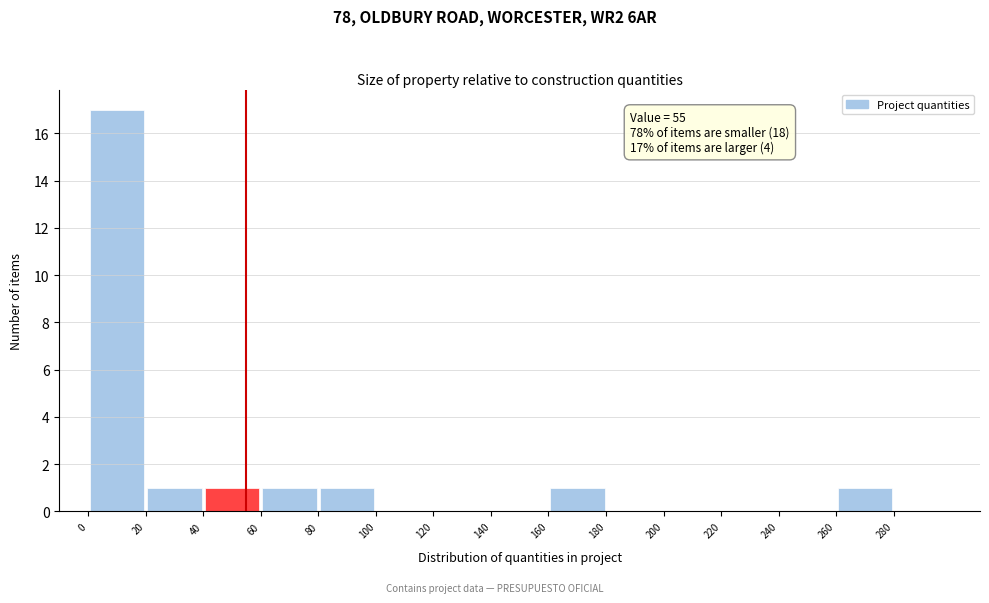

Which range on the x-axis has the tallest bar?

0 to 20